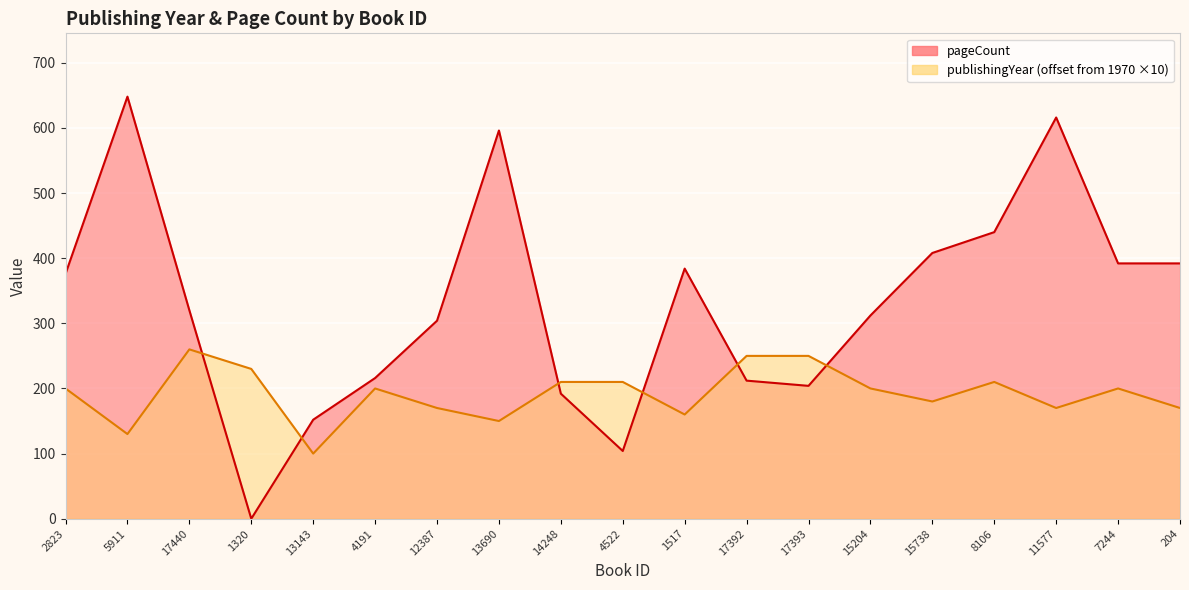

What is the label of the 8th point from the left?

13690